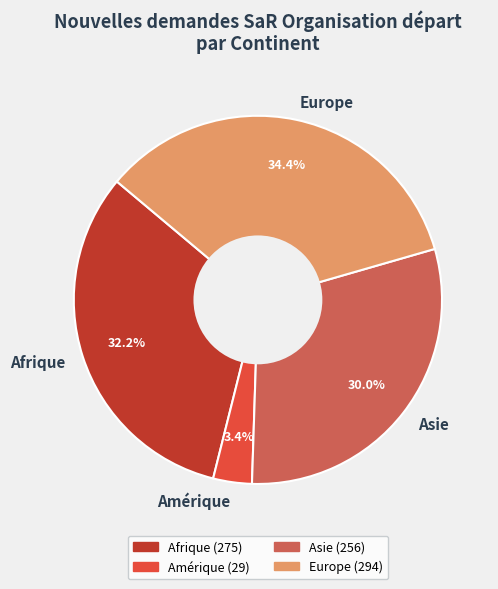

Which category has the biggest portion of the pie?

Europe